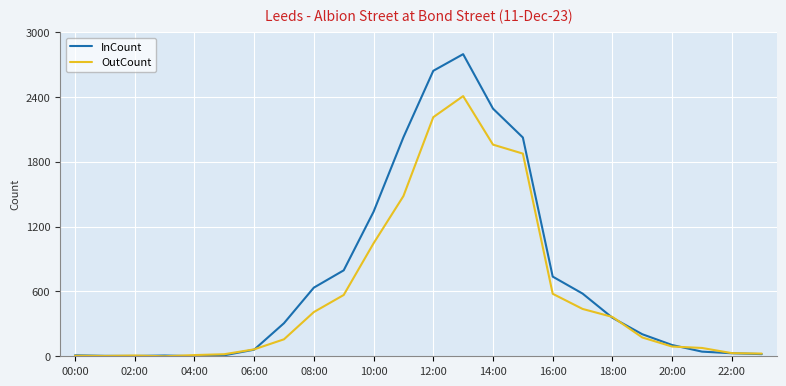

Which series has the largest total across all categories?

InCount